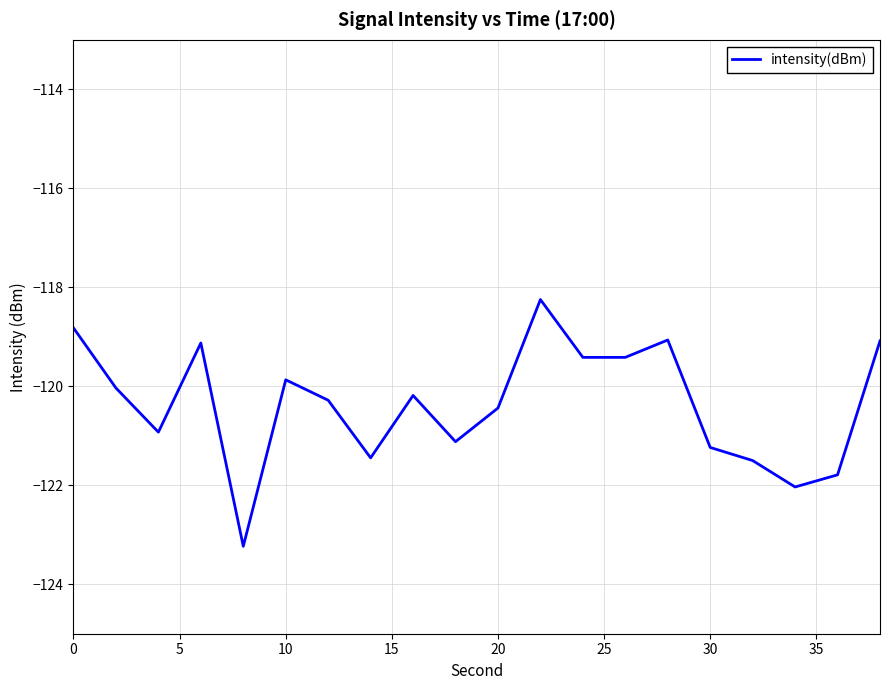

What is the difference between the maximum and minimum values?

5.0